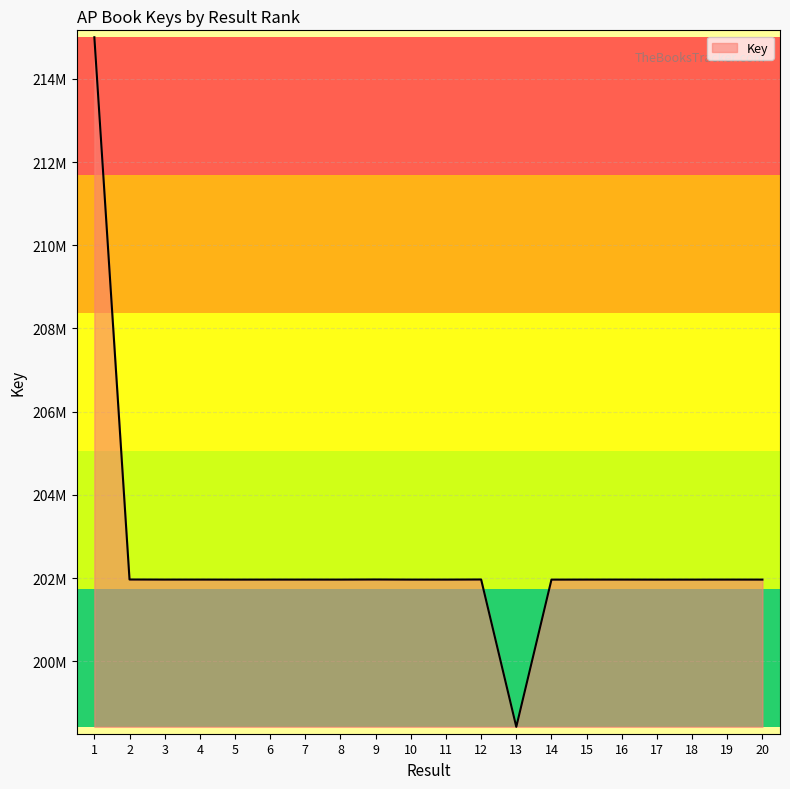

Which has a higher value, 14 or 1?

1